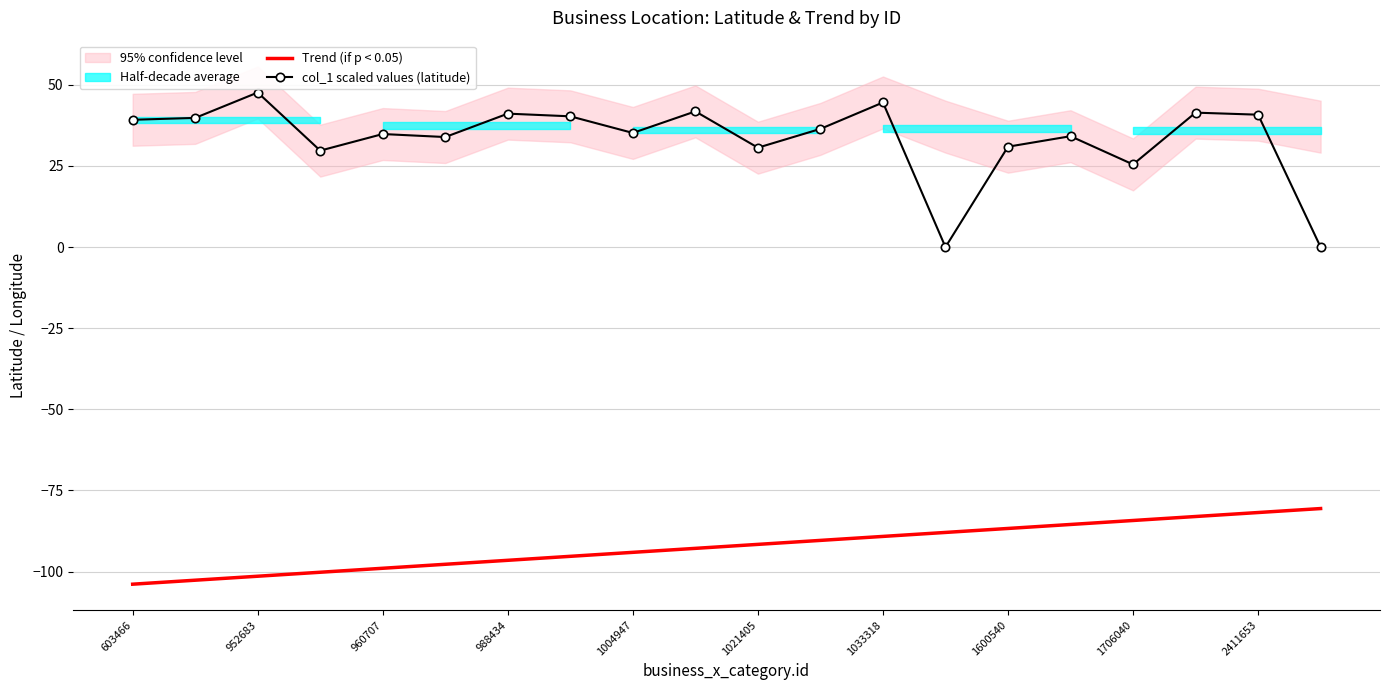

What is the minimum value shown in the chart?

-103.9